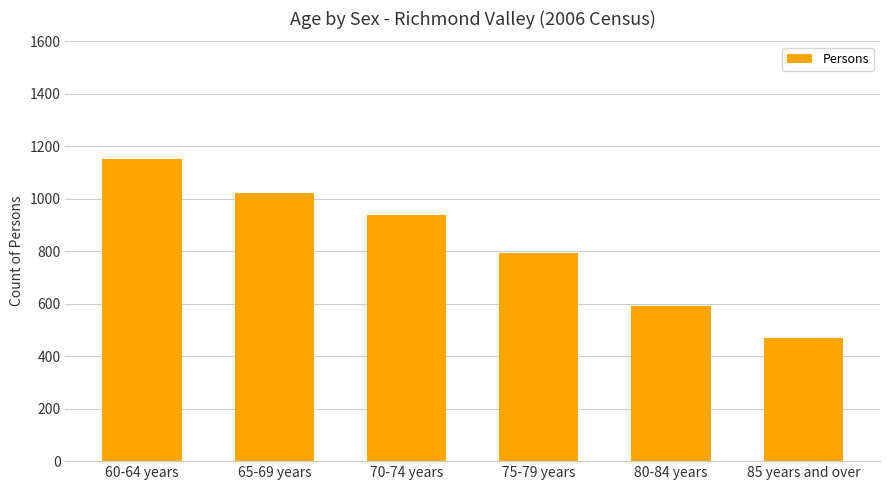

Read the value at 60-64 years.

1153